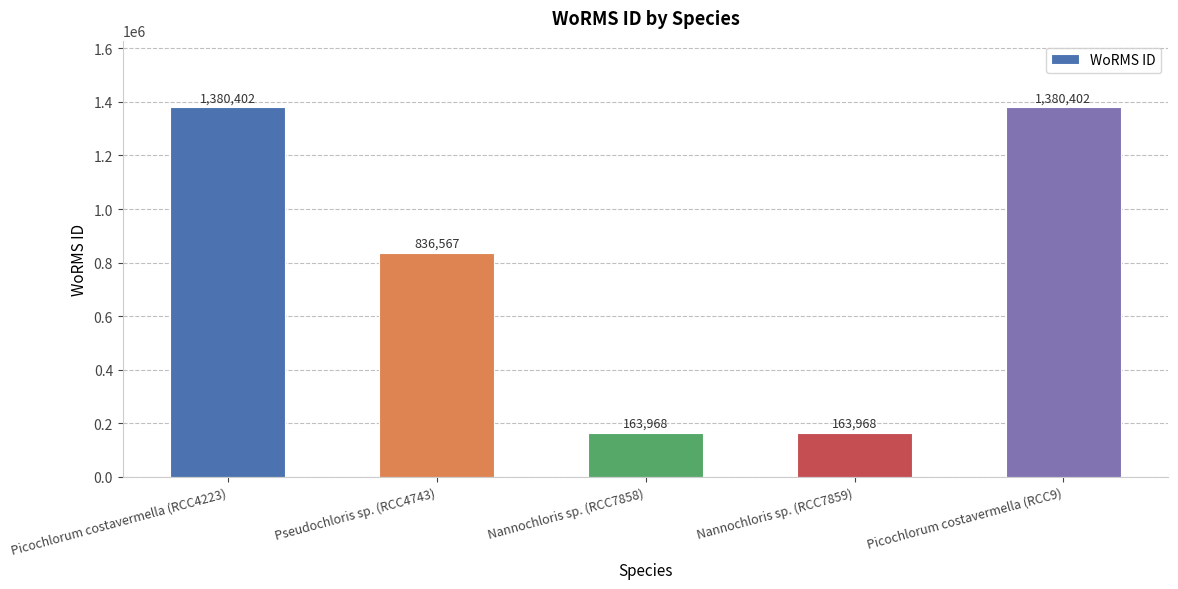

Count the number of categories in the chart.

5